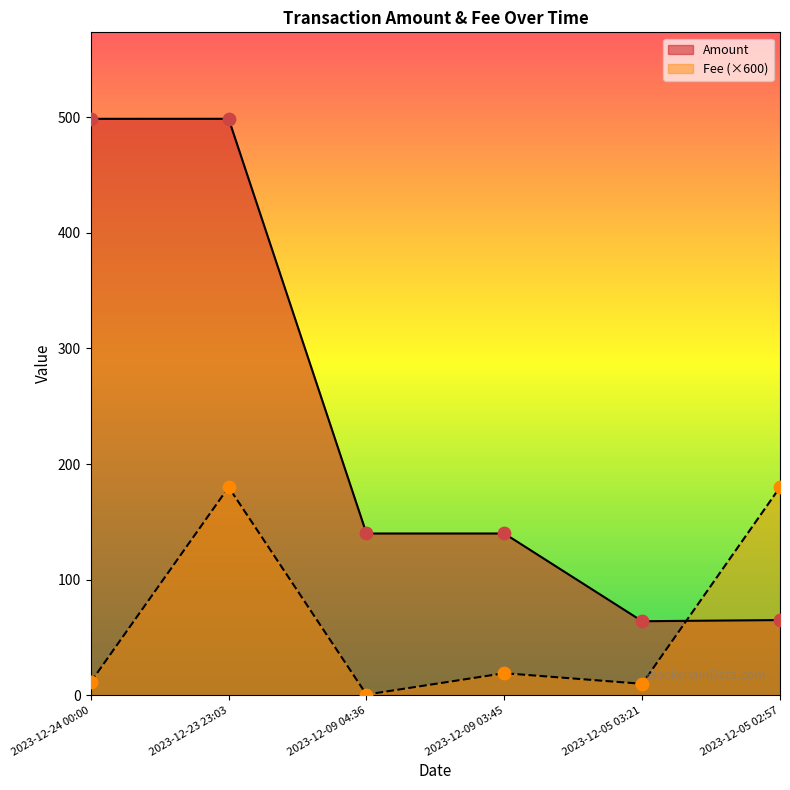

What are all the series names shown in the legend?

Amount, Fee (×600)